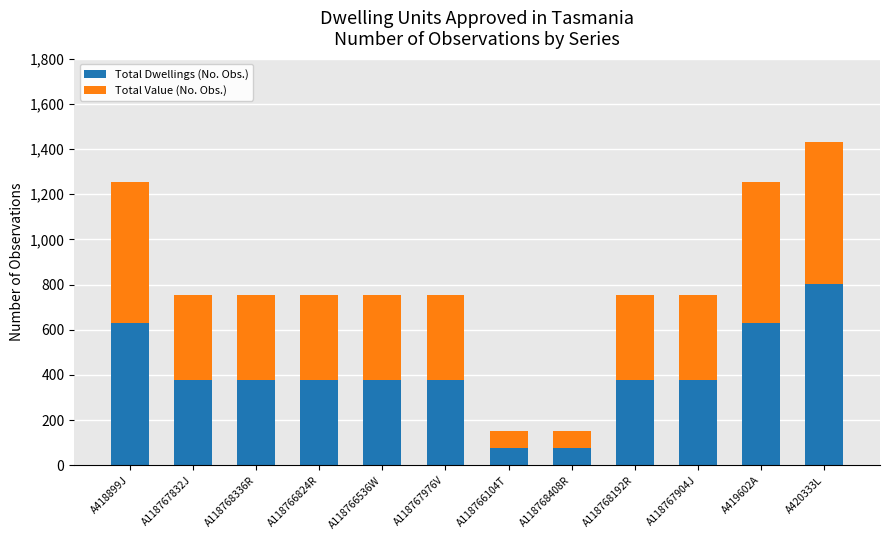

True or false: Total Dwellings (No. Obs.) has a value of 981 at A418899J.

False